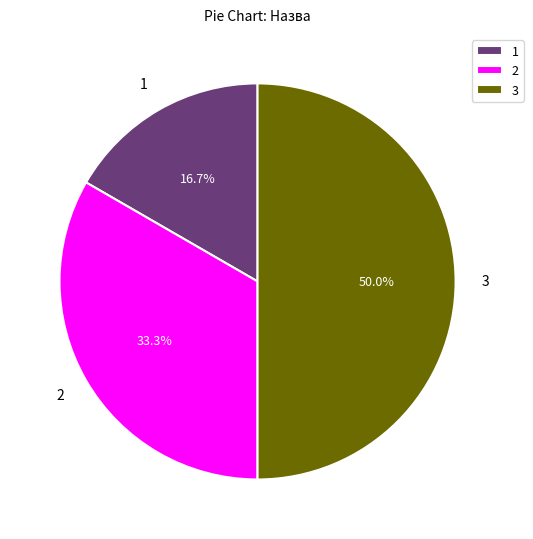

Combined, do 3 and 1 account for over 50%?

Yes